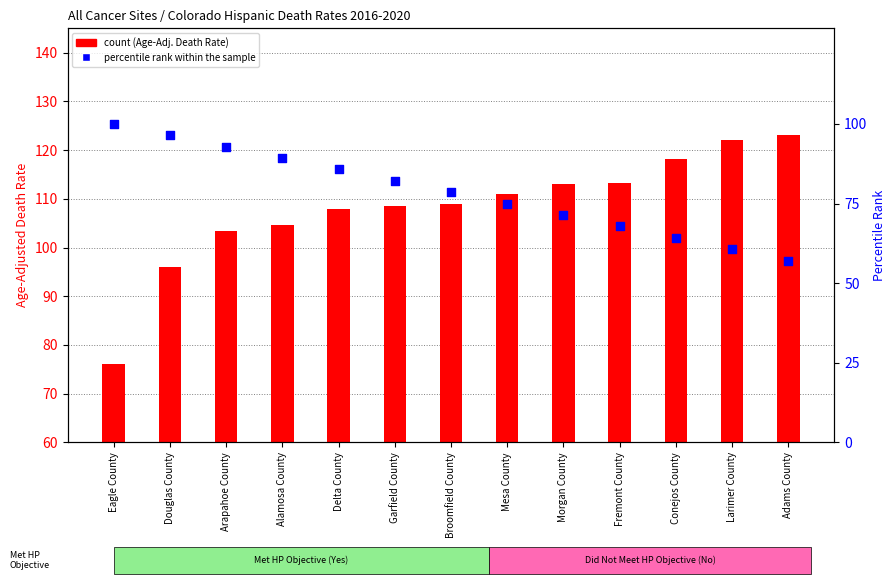

What is the total value across all series at Delta County?

193.7